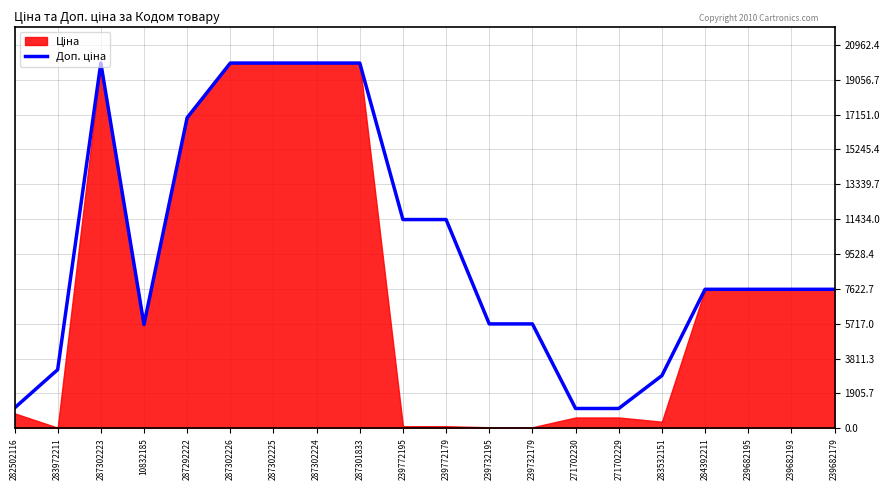

What is the difference between the maximum and second lowest values?

18882.5